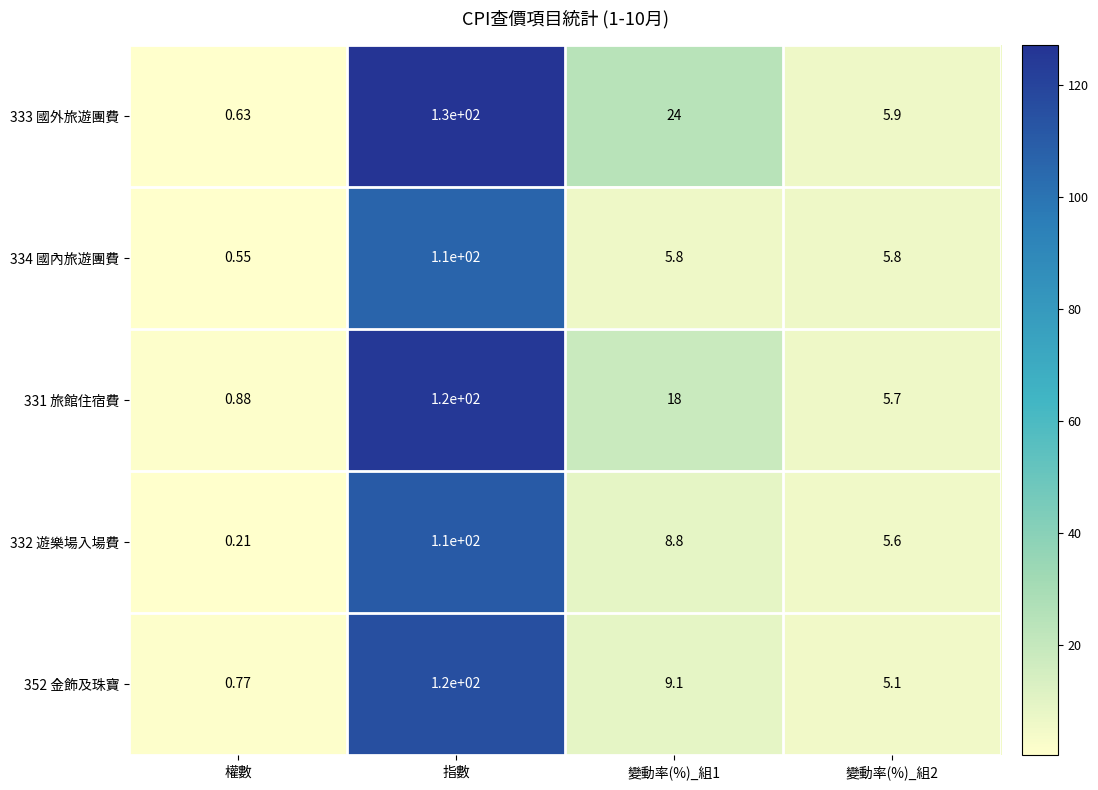

At which category is the sum across all series the highest?

指數